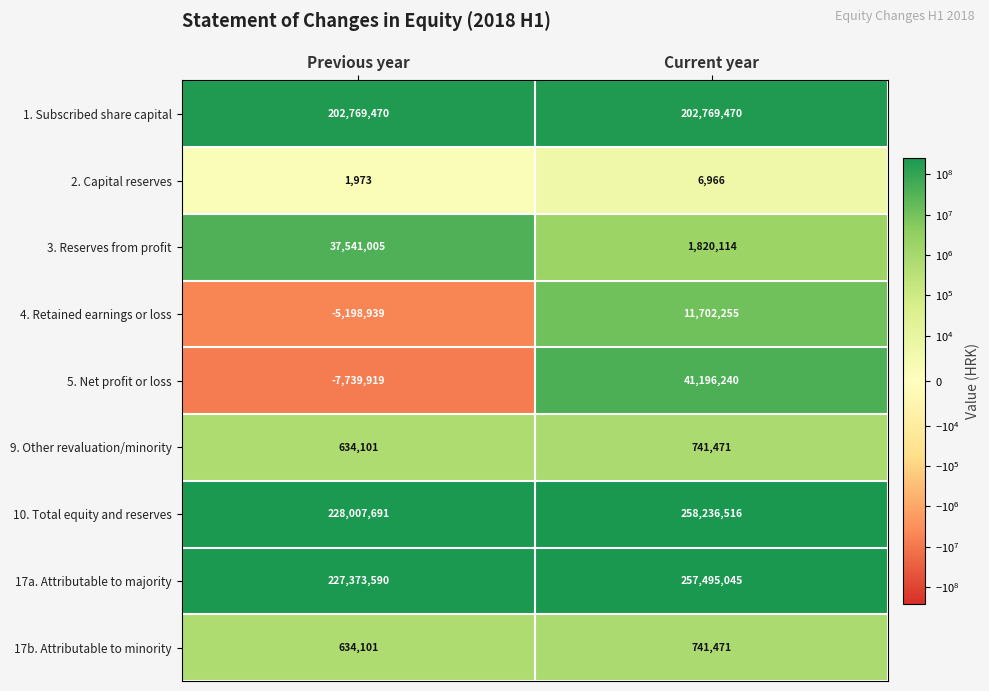

At which category is the sum across all series the highest?

Current year